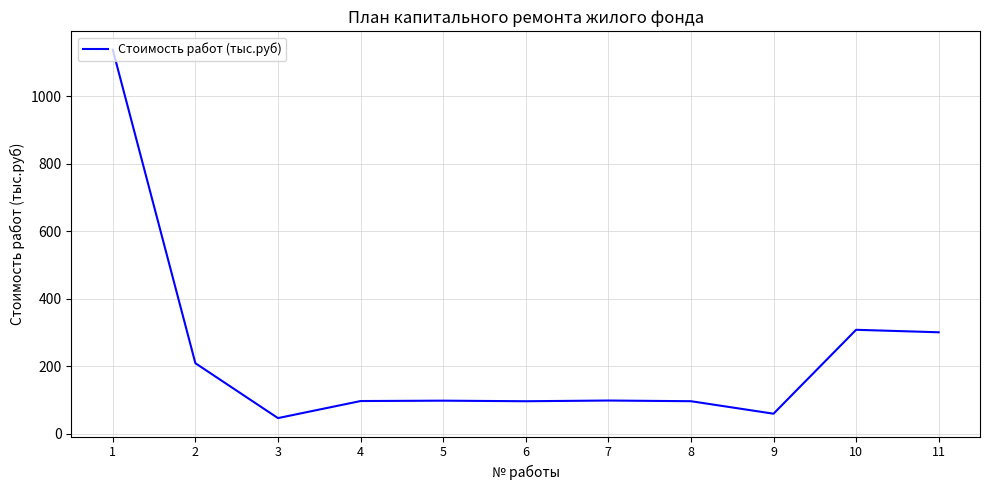

What is the sum of the values at 4 and 8?

194.5